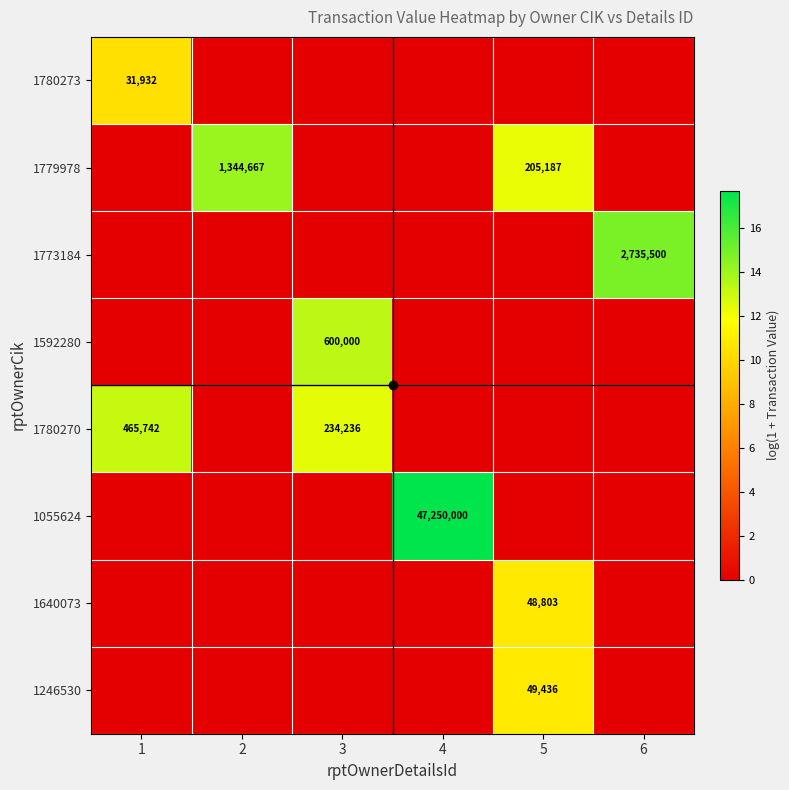

Is the value of 1780273 at 1 greater than the value of 1592280 at 6?

Yes